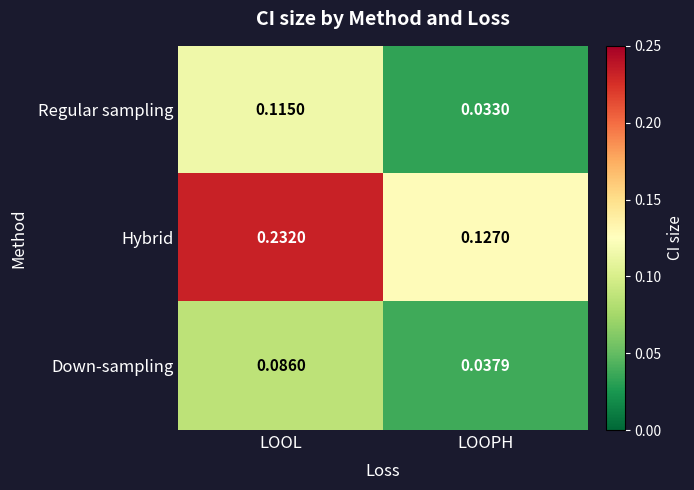

How many distinct data groups are displayed?

3